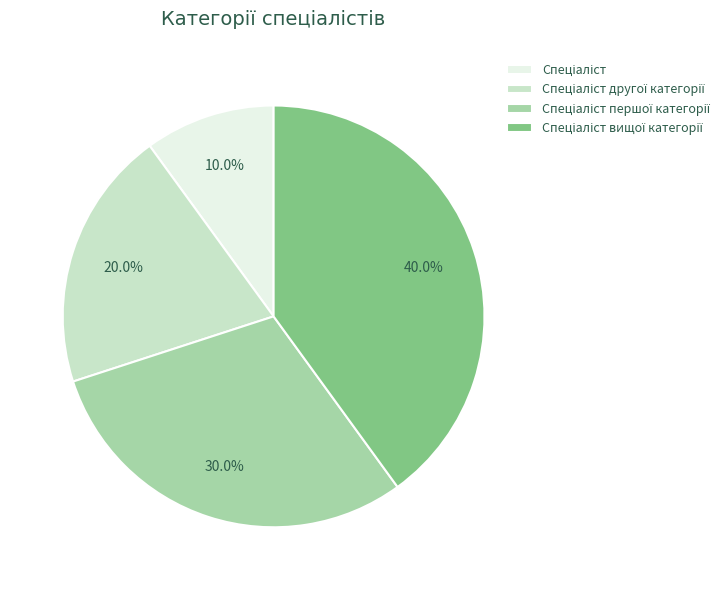

Does any single category account for the majority?

No